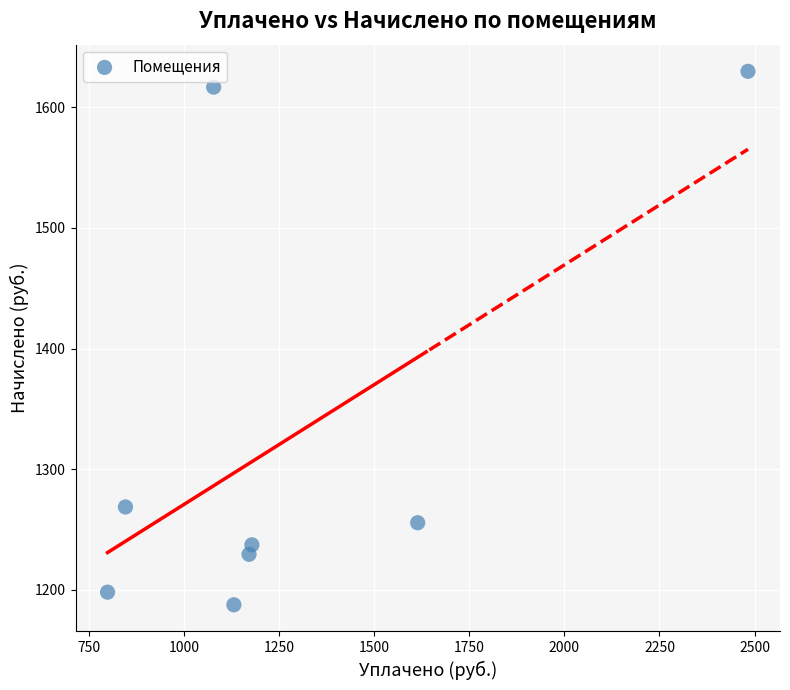

What is the range of X values (max minus min)?

1683.9